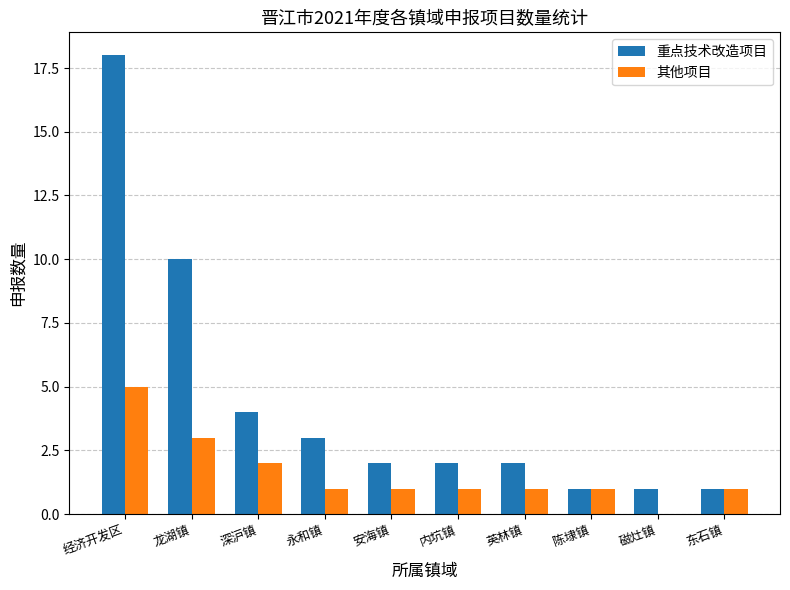

At which category is the sum across all series the highest?

经济开发区